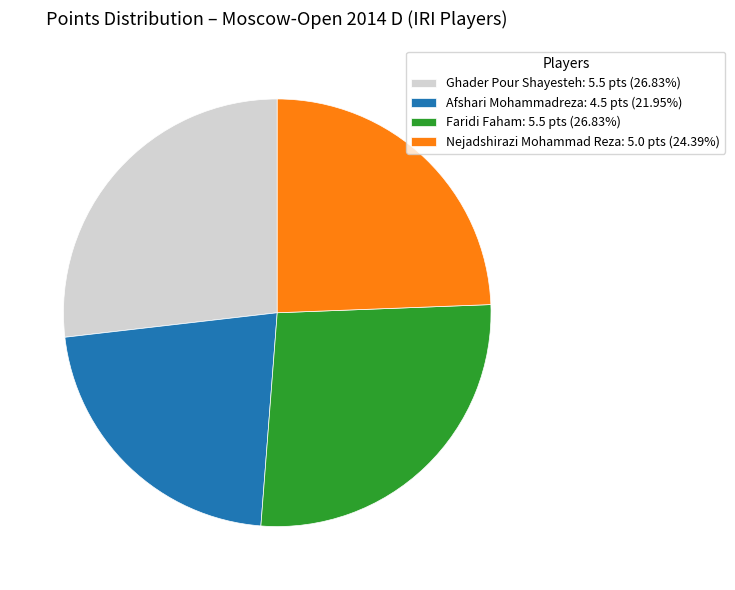

Approximately how many times larger is the value at Nejadshirazi Mohammad Reza: 5.0 pts (24.39%) compared to Ghader Pour Shayesteh: 5.5 pts (26.83%)?

0.9